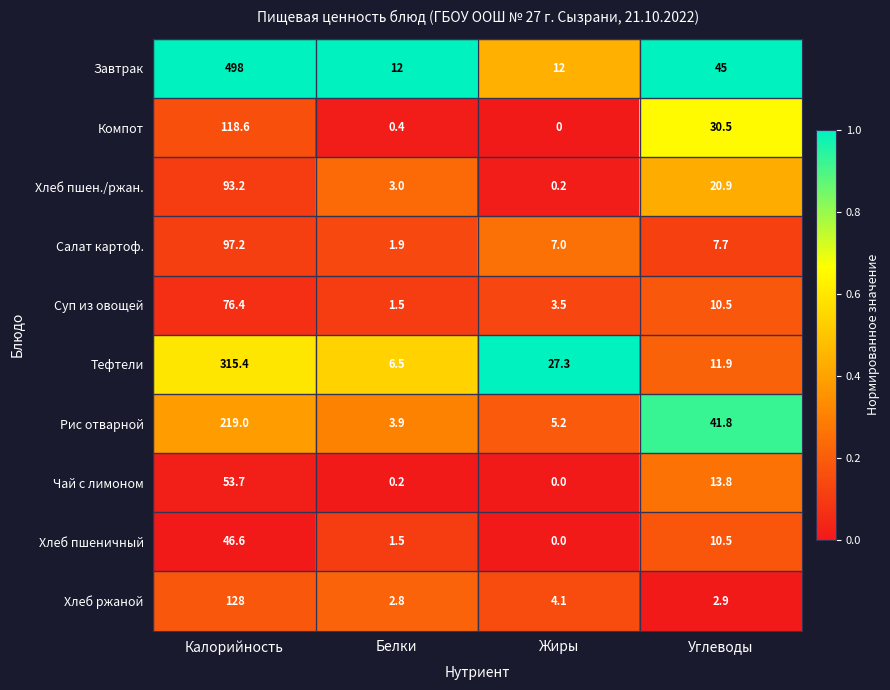

Which category has the lowest value across all series?

Жиры